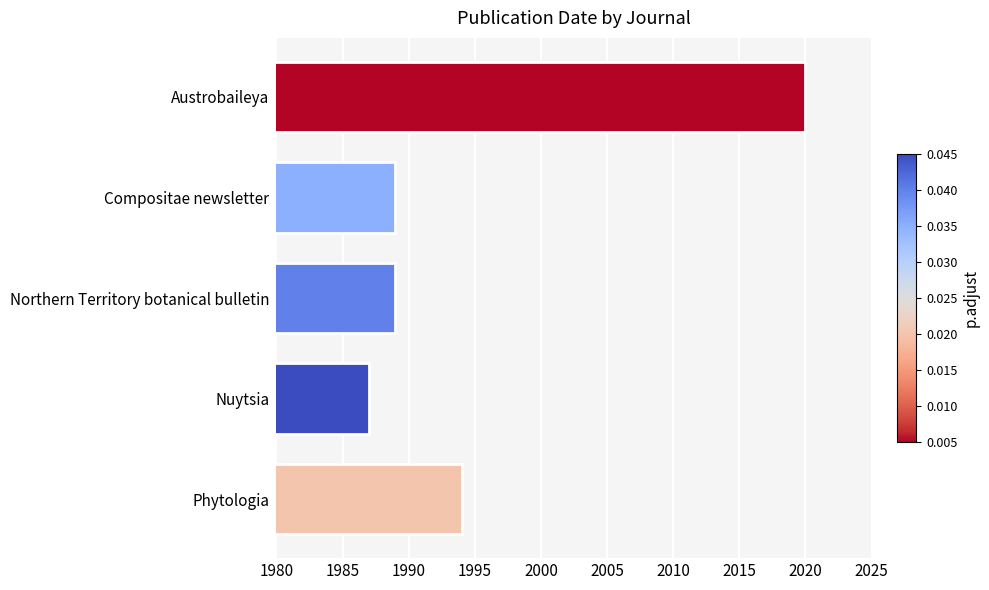

True or false: the data shows 1346 at Phytologia.

False